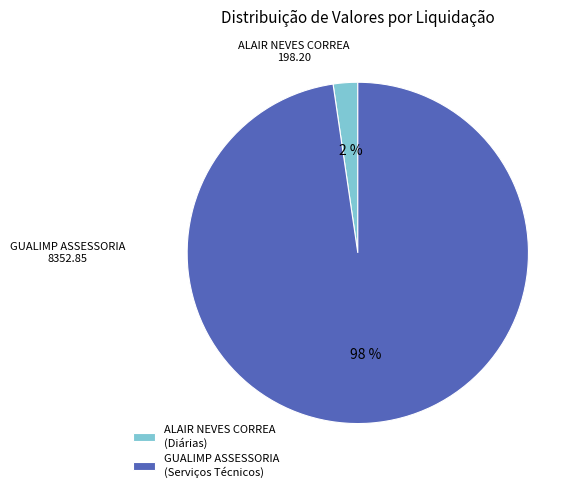

Which has a higher value, GUALIMP ASSESSORIA (Serviços Técnicos) or ALAIR NEVES CORREA (Diárias)?

GUALIMP ASSESSORIA (Serviços Técnicos)